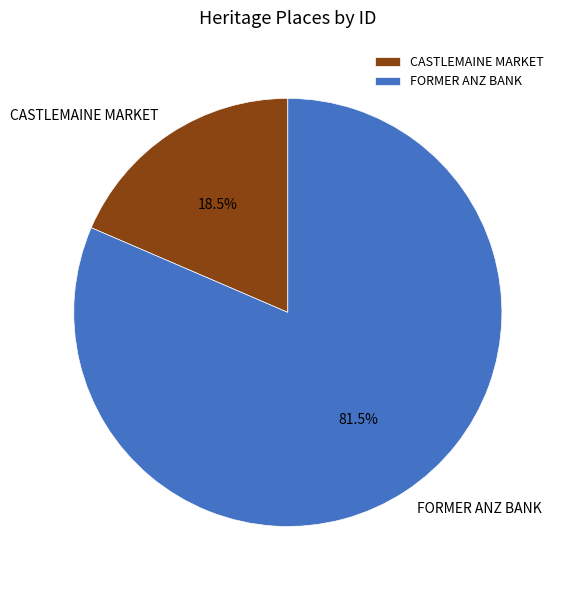

Rank the categories by value from highest to lowest.

FORMER ANZ BANK, CASTLEMAINE MARKET